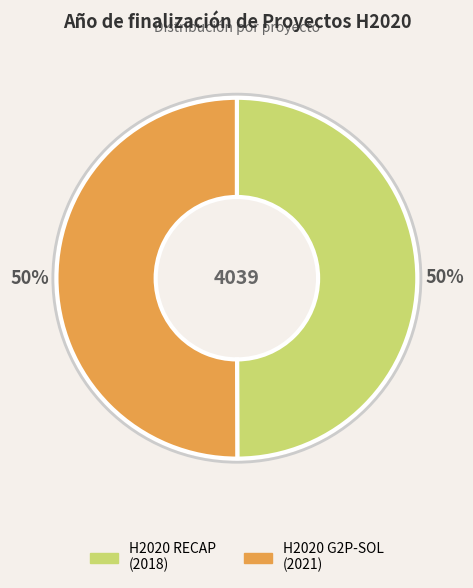

Approximately how many times larger is the value at H2020 RECAP compared to H2020 G2P-SOL?

1.0